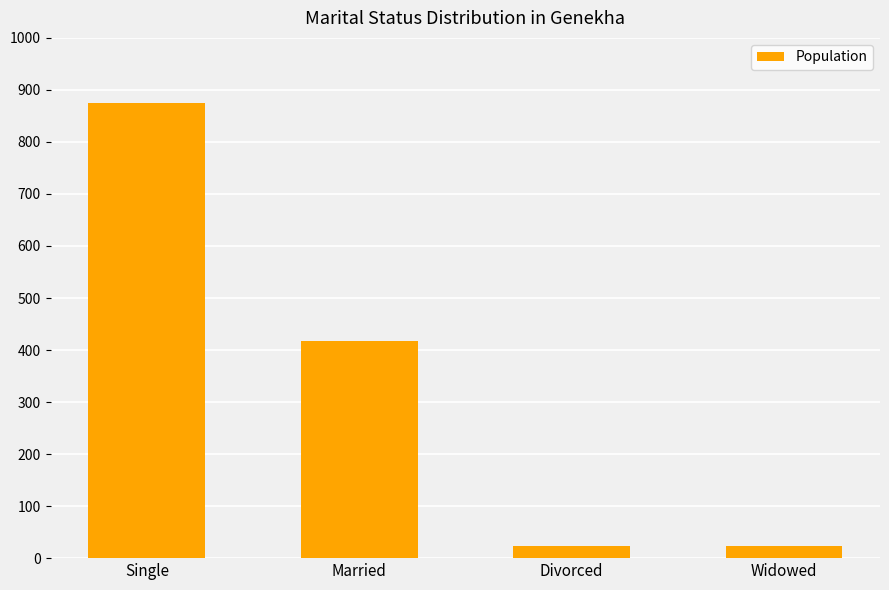

Where is the data nearest to the value 448?

Married